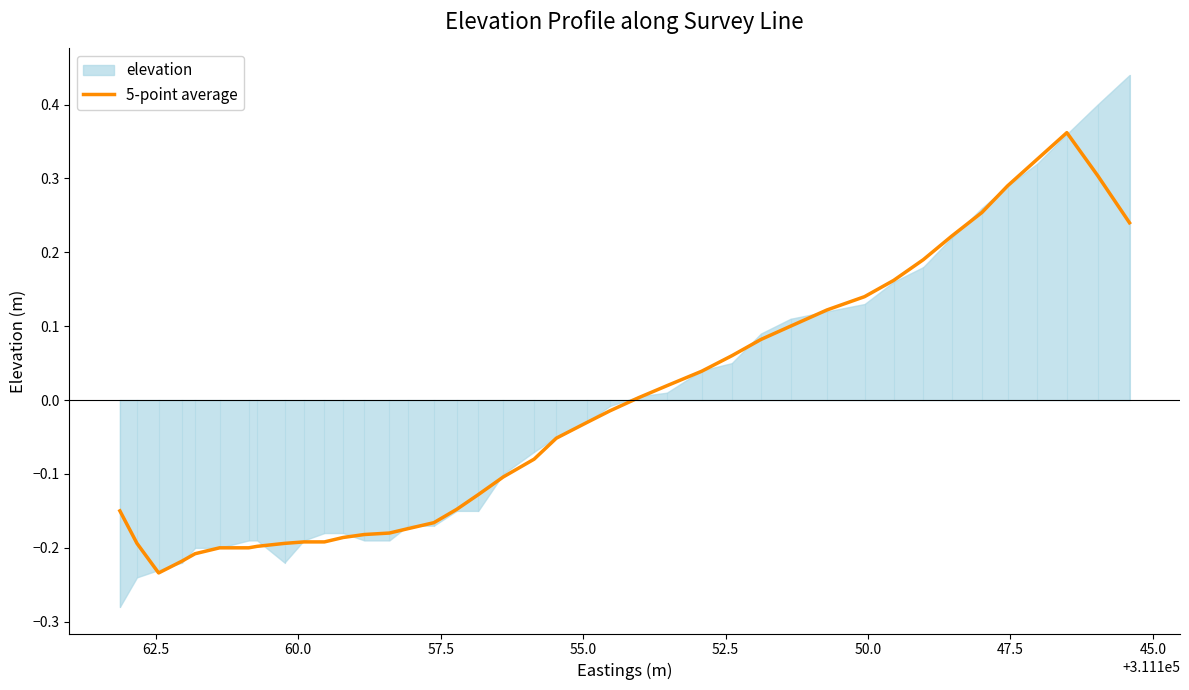

How many interior local peaks (higher than both neighbors) does the data have?

1